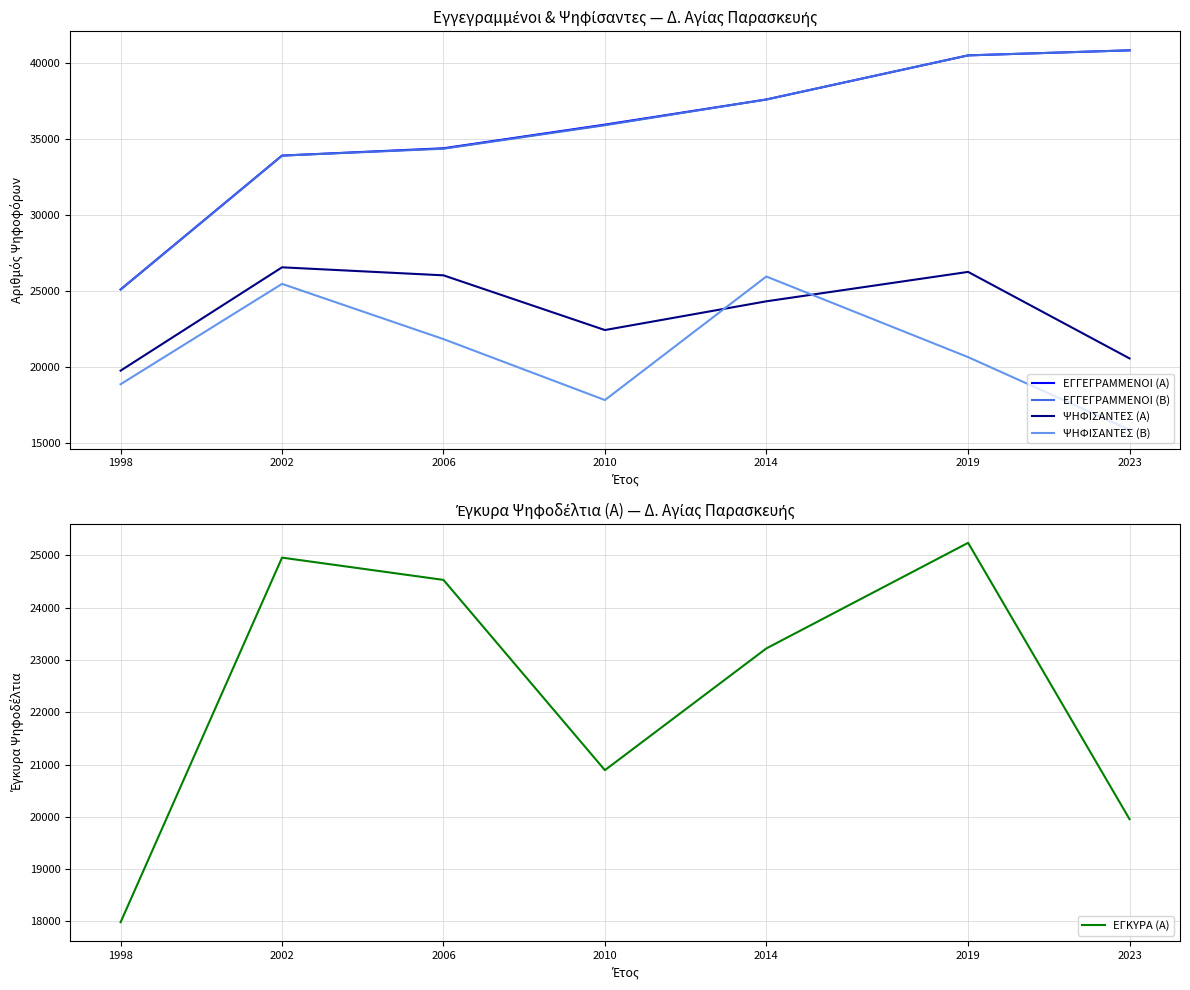

How many series are shown in this chart?

5